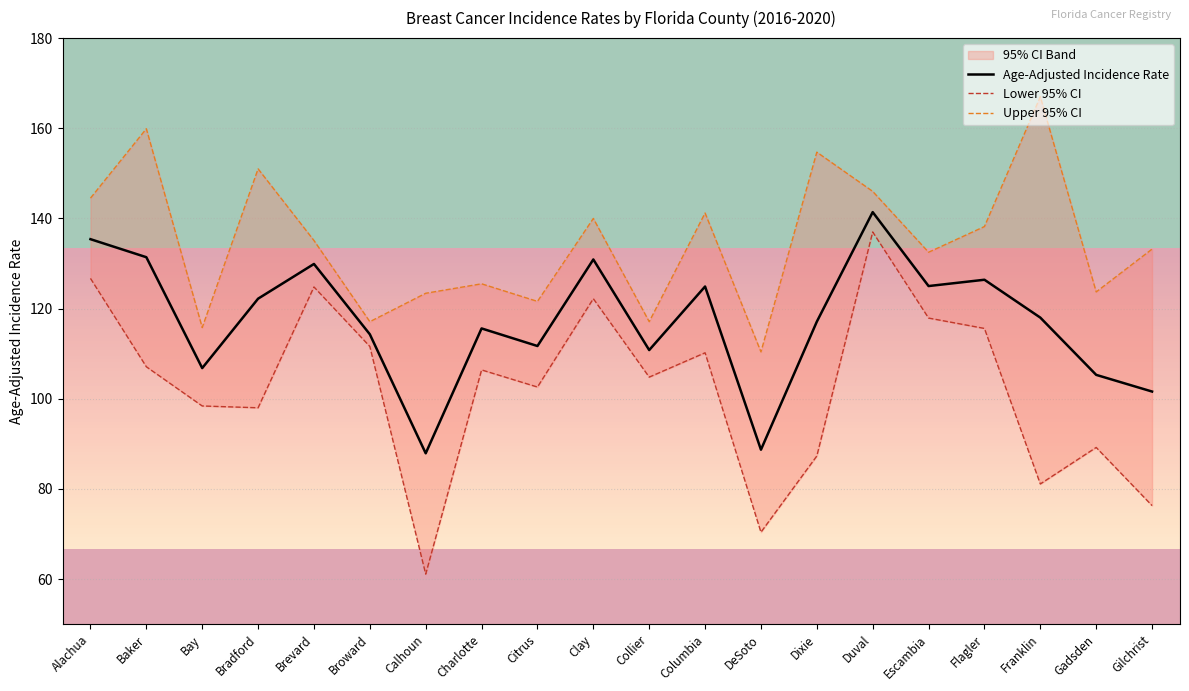

True or false: Age-Adjusted Incidence Rate and Upper 95% CI intersect in this chart.

False